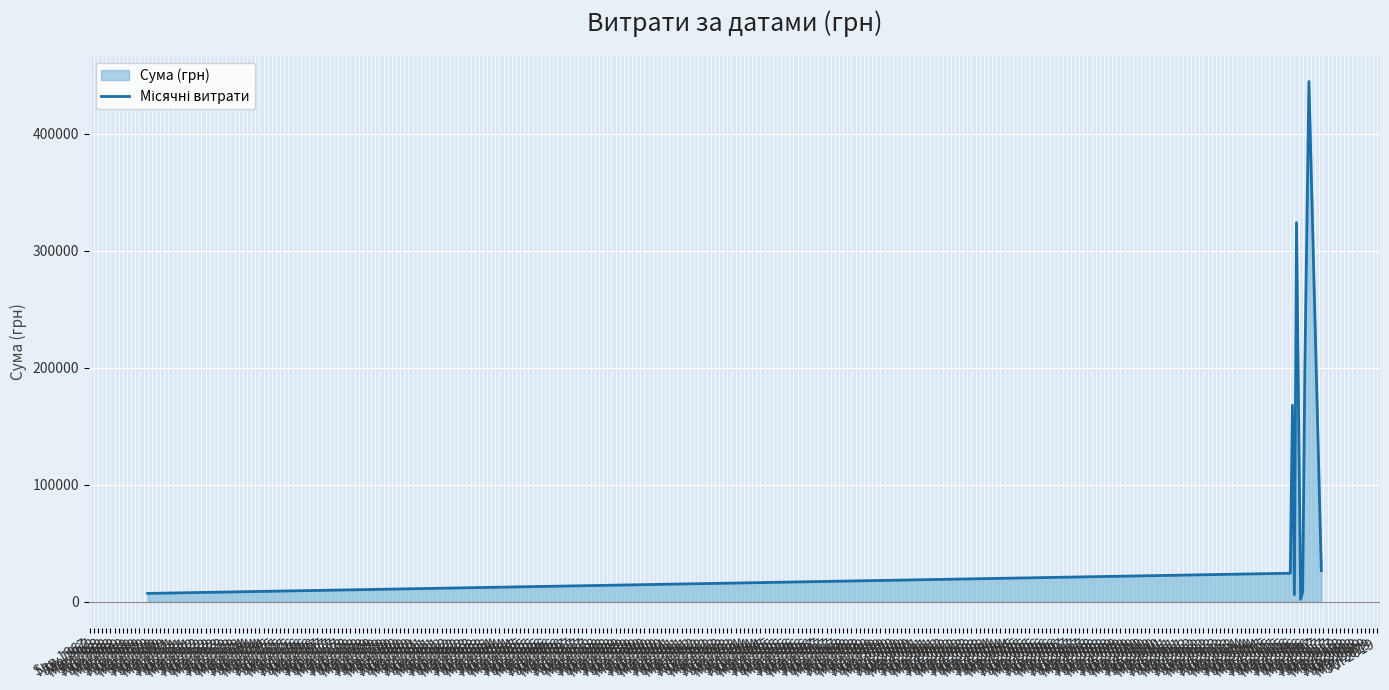

Count the number of data series in this chart.

1